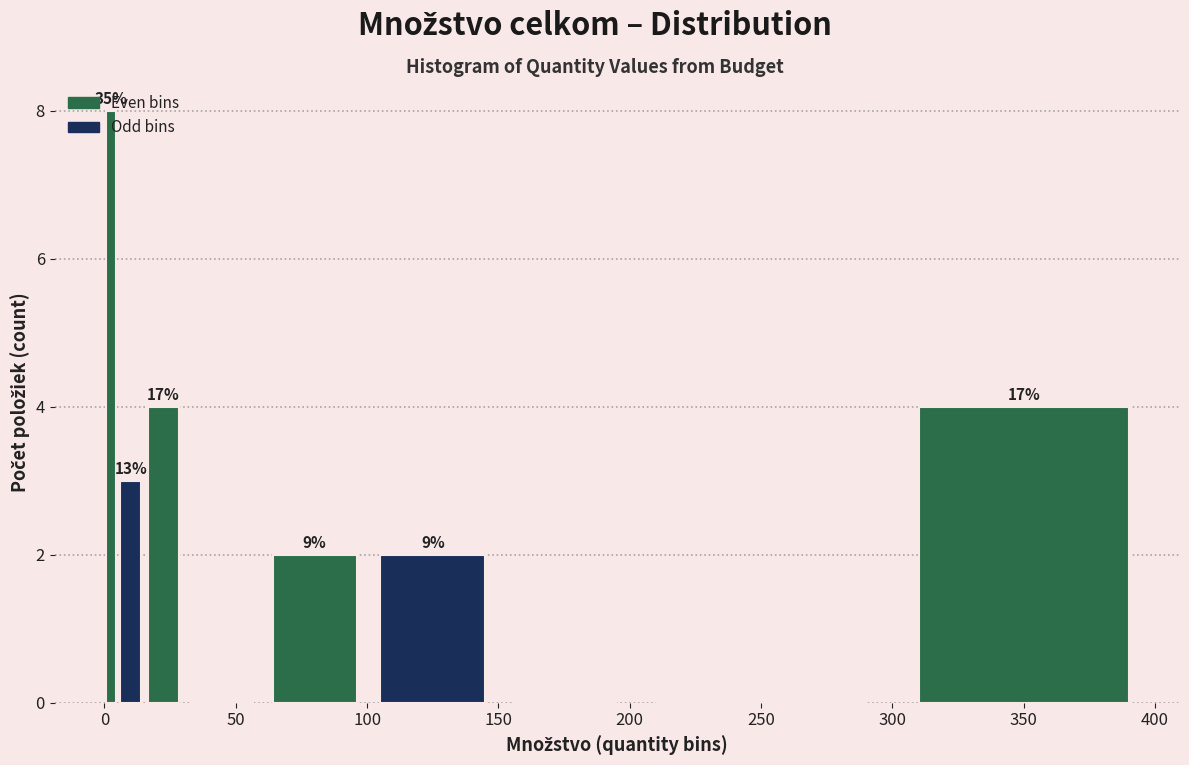

Read against the x-axis, roughly where is the centre of the tallest bar?

5